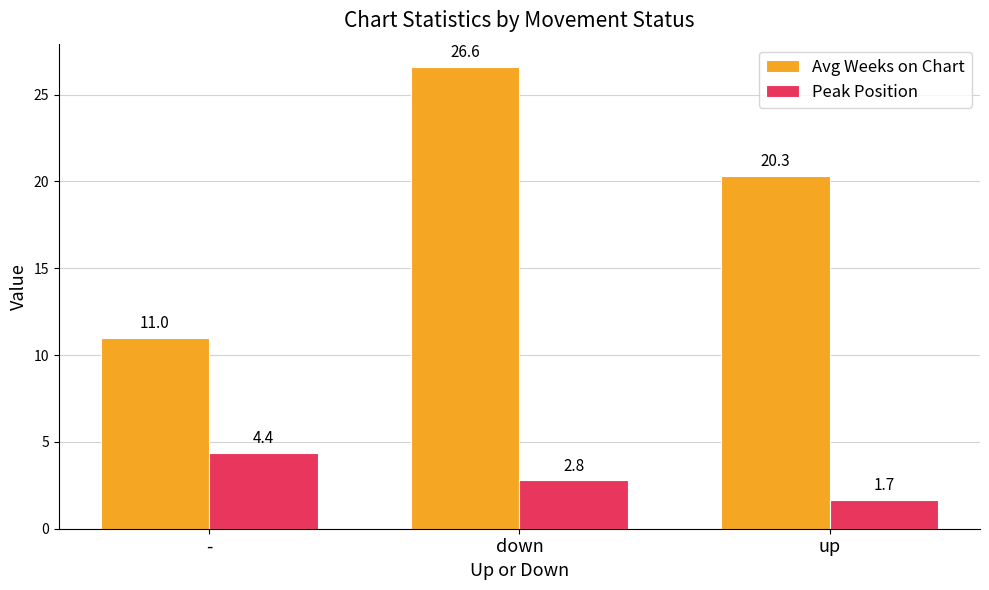

Which series has the widest spread of values?

Avg Weeks on Chart